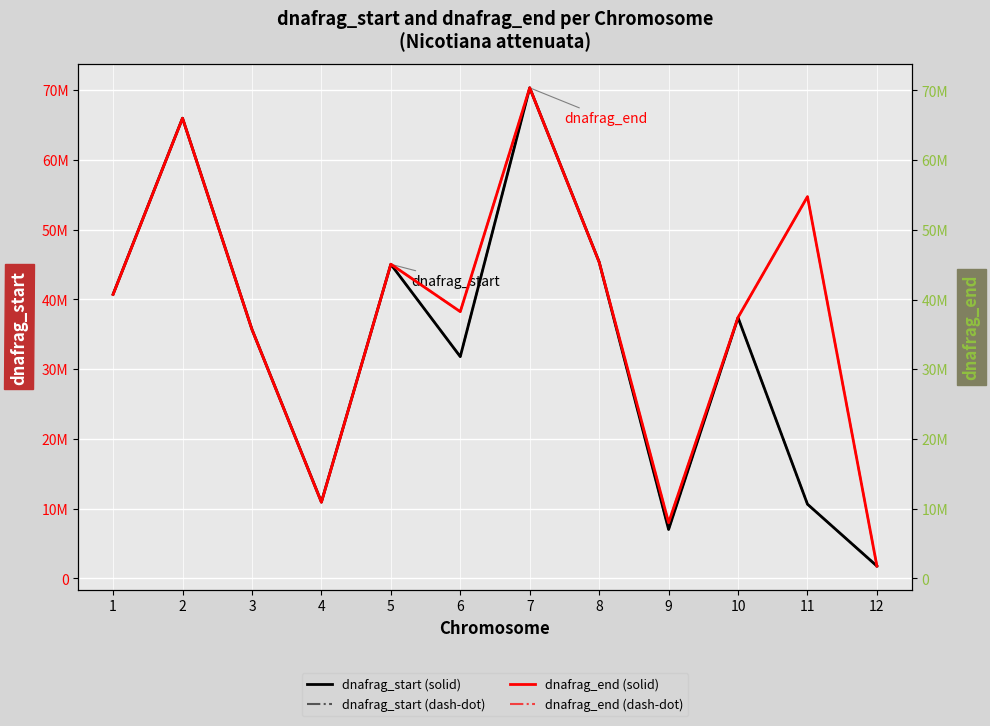

Read the dnafrag_start (dash-dot) value at 1.

40727538